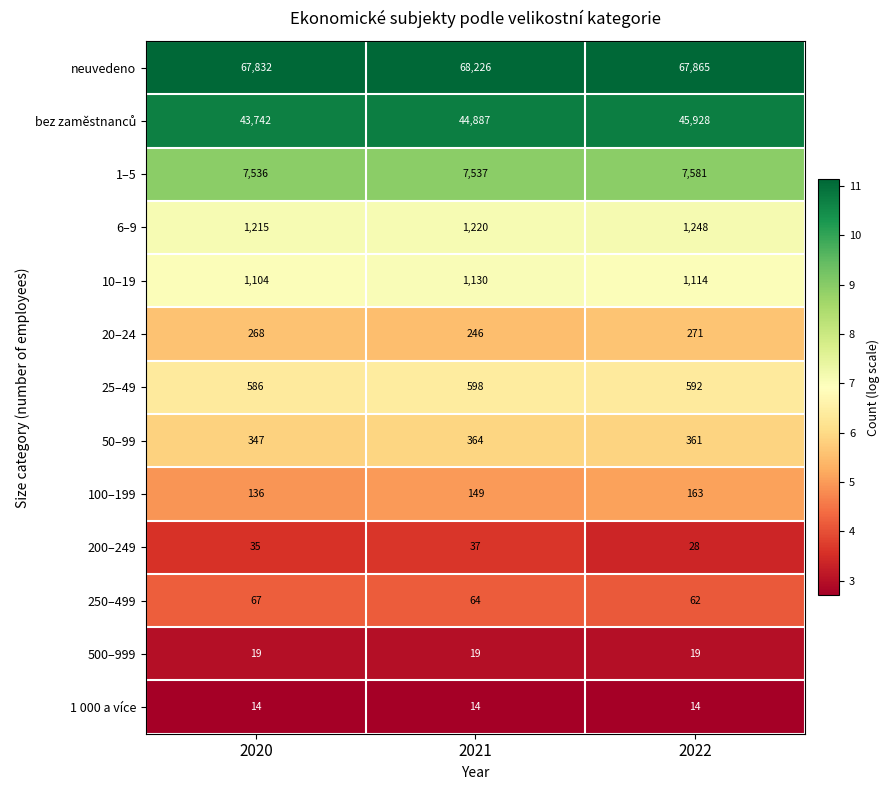

At which category does the chart reach its peak across all series?

2021